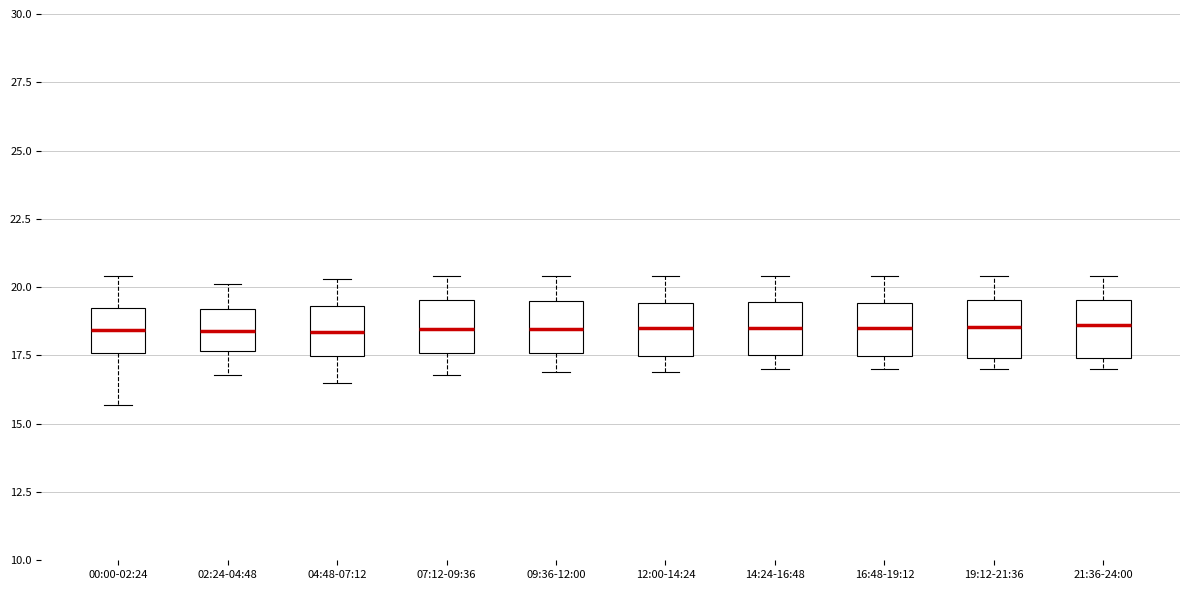

Reading left to right, transcribe this box plot: for each box, give where its median line is, the range the box spans, and where its two whiskers end, as read against the y-axis. The values are not printed on the chart, so give them approximately, as read against the axis.

00:00-02:24: median 18.5, box 17.5 to 19.0, whiskers 15.5 to 20.5
02:24-04:48: median 18.5, box 17.5 to 19.0, whiskers 17.0 to 20.0
04:48-07:12: median 18.5, box 17.5 to 19.5, whiskers 16.5 to 20.5
07:12-09:36: median 18.5, box 17.5 to 19.5, whiskers 17.0 to 20.5
09:36-12:00: median 18.5, box 17.5 to 19.5, whiskers 17.0 to 20.5
12:00-14:24: median 18.5, box 17.5 to 19.5, whiskers 17.0 to 20.5
14:24-16:48: median 18.5, box 17.5 to 19.5, whiskers 17.0 to 20.5
16:48-19:12: median 18.5, box 17.5 to 19.5, whiskers 17.0 to 20.5
19:12-21:36: median 18.5, box 17.5 to 19.5, whiskers 17.0 to 20.5
21:36-24:00: median 18.5, box 17.5 to 19.5, whiskers 17.0 to 20.5